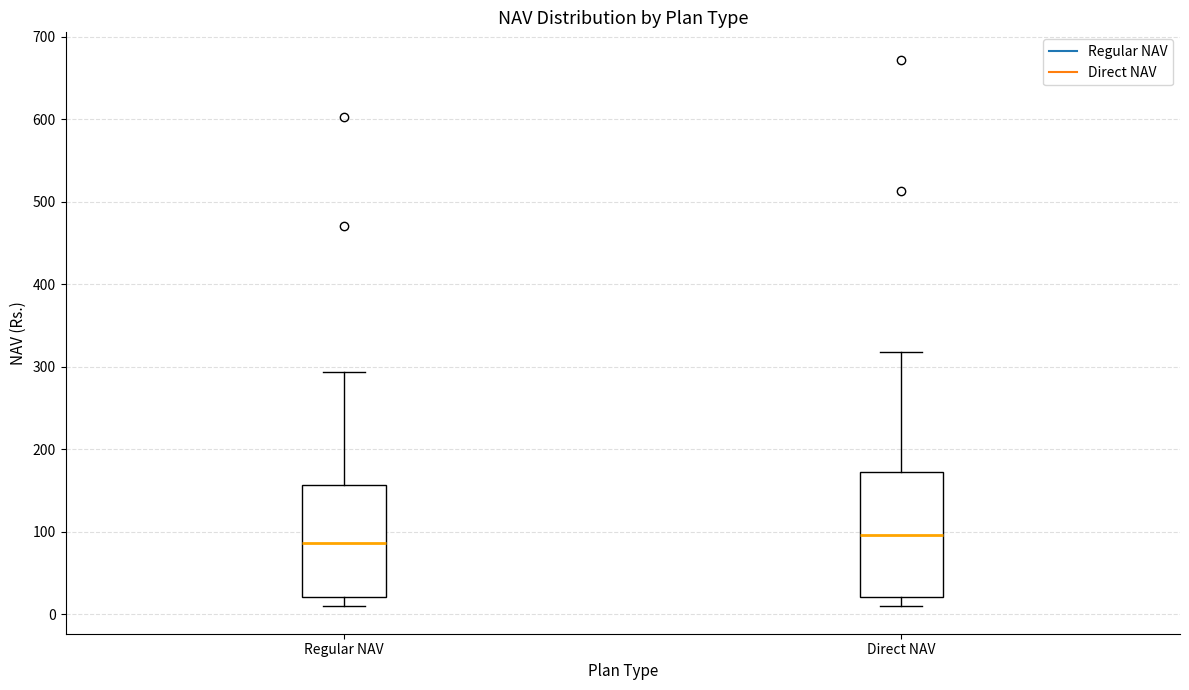

Where does the upper whisker of the box for Regular NAV end on the y-axis? The values are not printed on the chart, so give them approximately, as read against the axis.

290